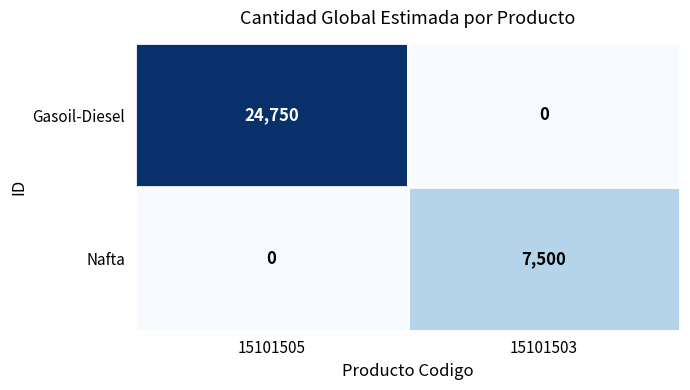

Between 15101505 and 15101503, which series saw the biggest shift?

Gasoil-Diesel